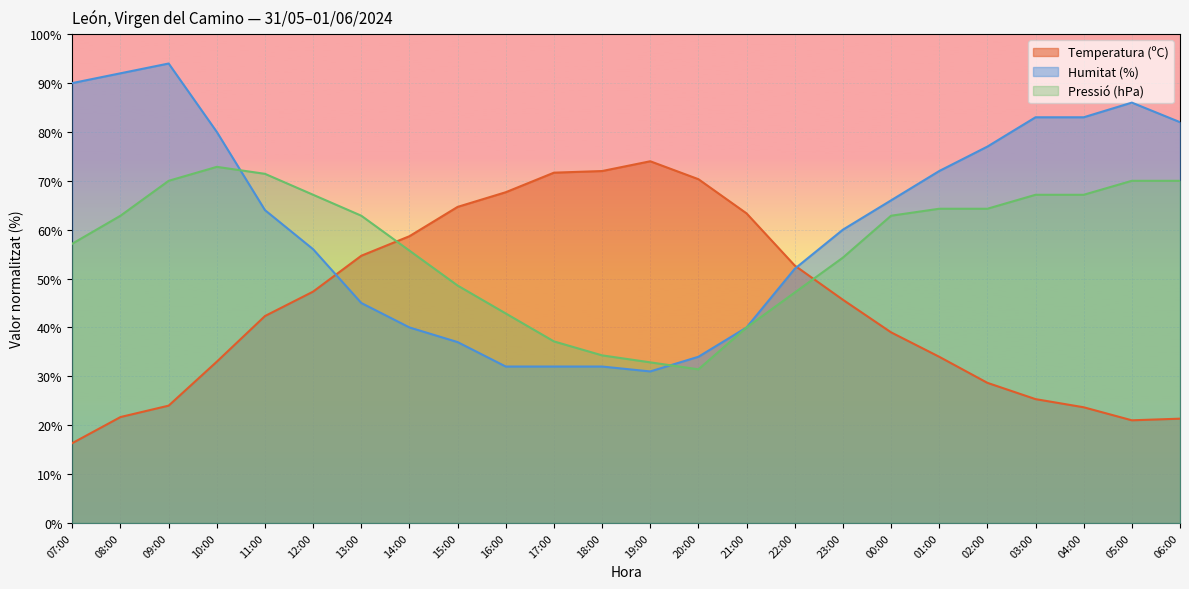

True or false: Temperatura (ºC) has more than 2 points higher than both neighbors.

False